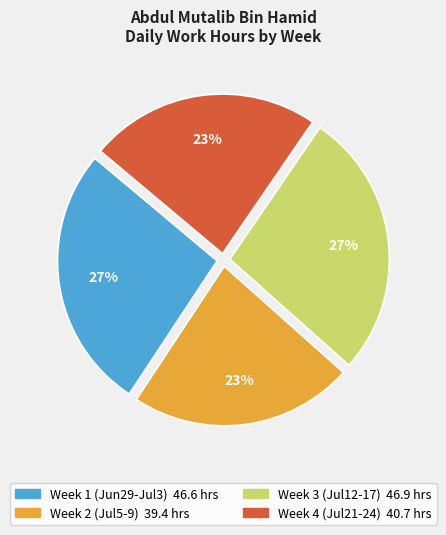

To the nearest percent, what is the average slice percentage?

25%